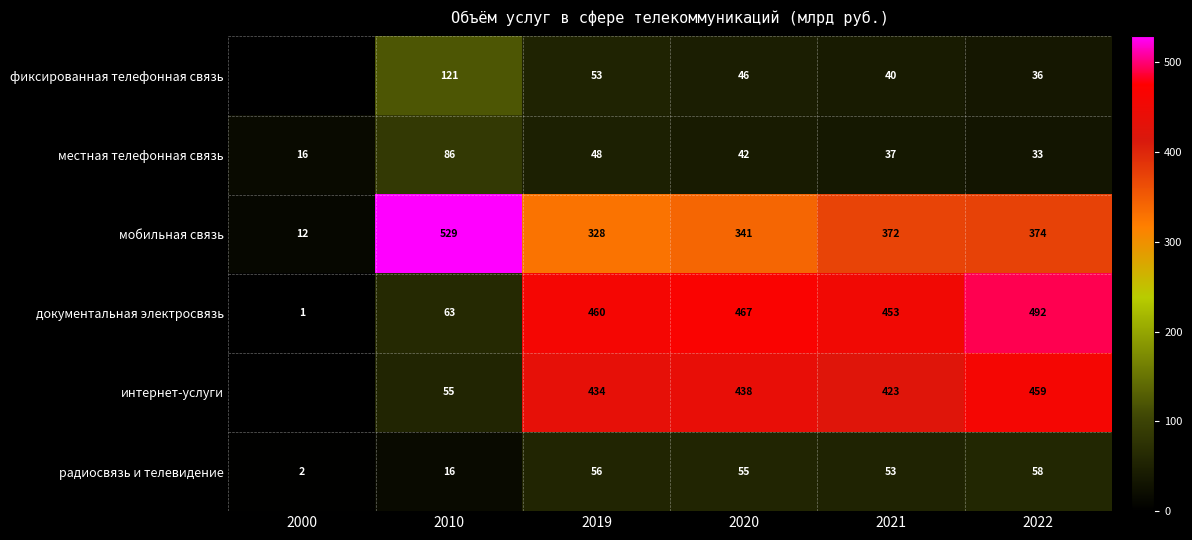

What is the sum of the мобильная связь values at 2021 and 2019?

700